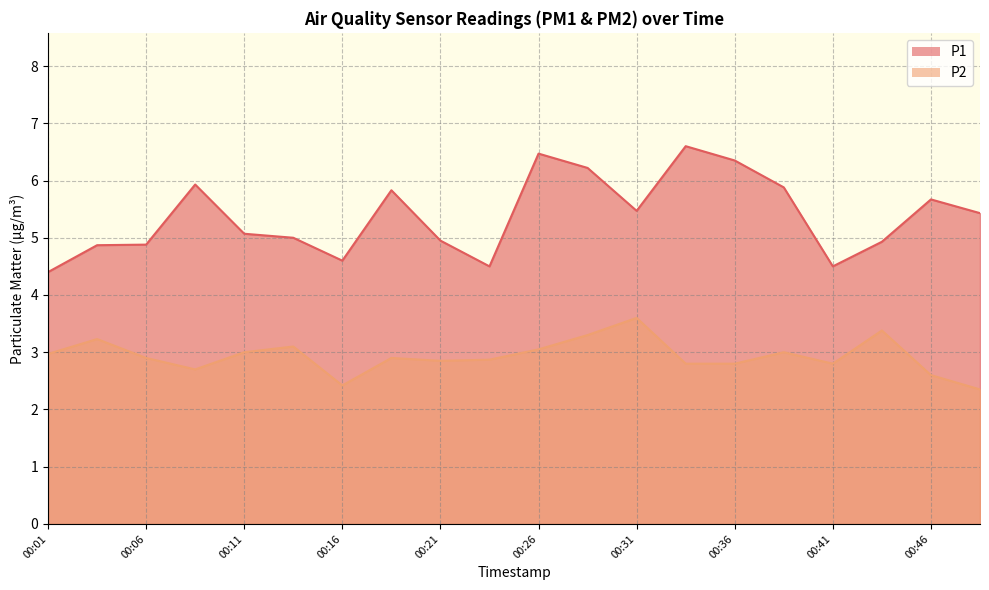

What is the minimum value for P1?

4.4